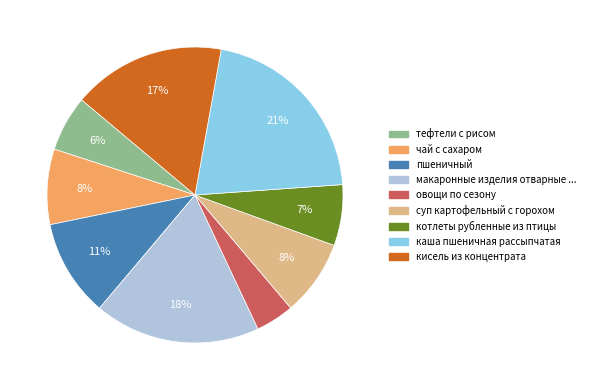

How many segments does this pie chart have?

9